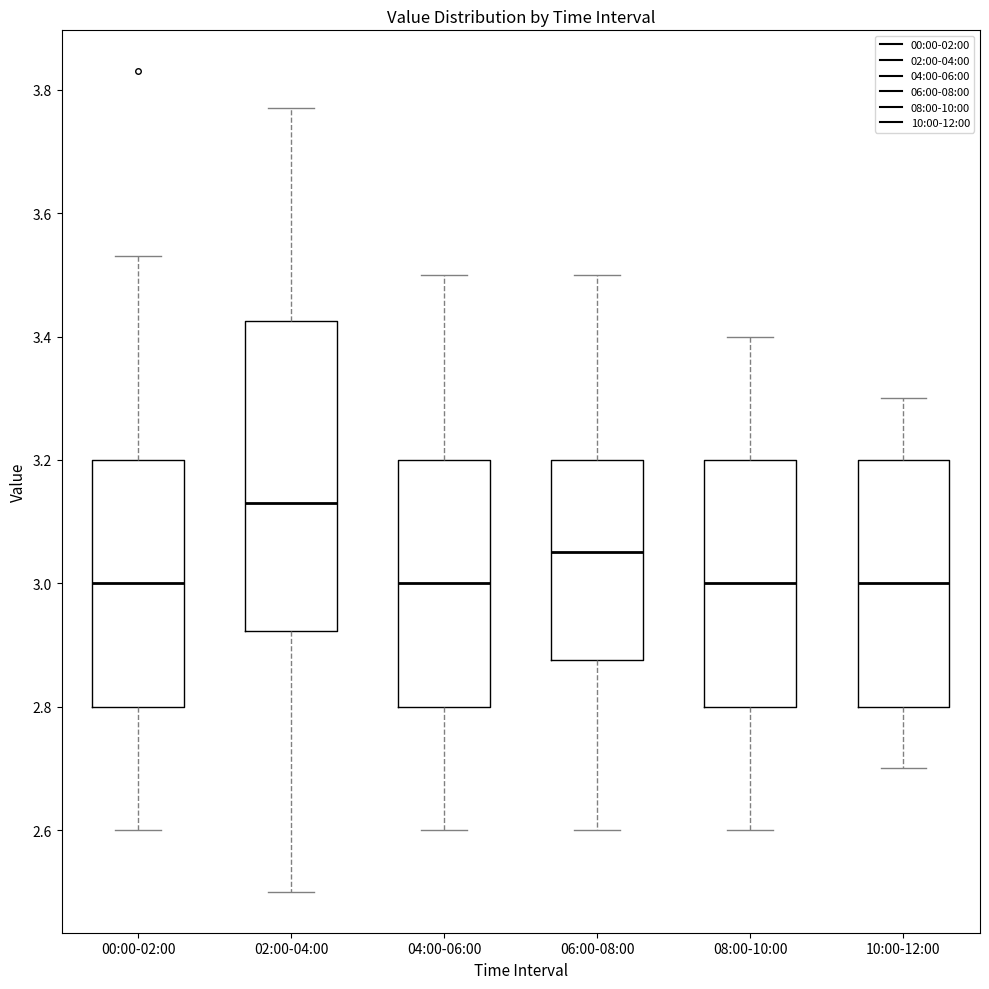

Reading left to right, transcribe this box plot: for each box, give where its median line is, the range the box spans, and where its two whiskers end, as read against the y-axis. The values are not printed on the chart, so give them approximately, as read against the axis.

00:00-02:00: median 3.00, box 2.80 to 3.20, whiskers 2.60 to 3.54
02:00-04:00: median 3.14, box 2.92 to 3.42, whiskers 2.50 to 3.78
04:00-06:00: median 3.00, box 2.80 to 3.20, whiskers 2.60 to 3.50
06:00-08:00: median 3.06, box 2.88 to 3.20, whiskers 2.60 to 3.50
08:00-10:00: median 3.00, box 2.80 to 3.20, whiskers 2.60 to 3.40
10:00-12:00: median 3.00, box 2.80 to 3.20, whiskers 2.70 to 3.30